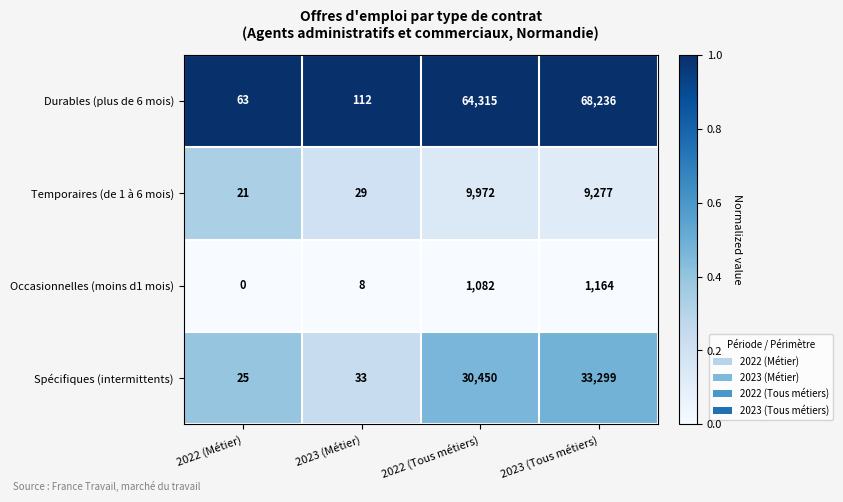

What is the difference between the highest and lowest values at 2022 (Tous métiers)?

63233